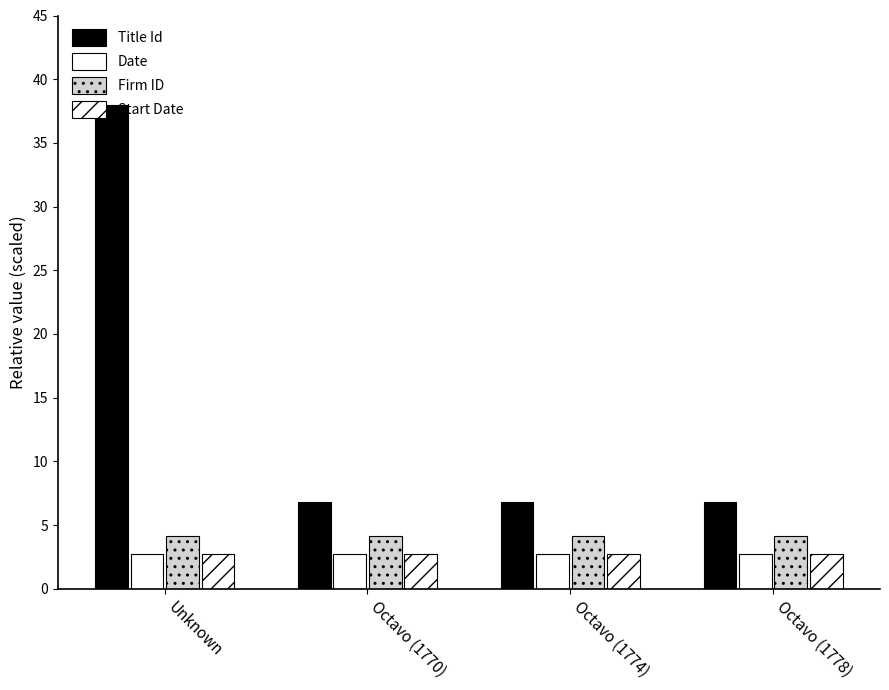

How many bars are there in each group?

4